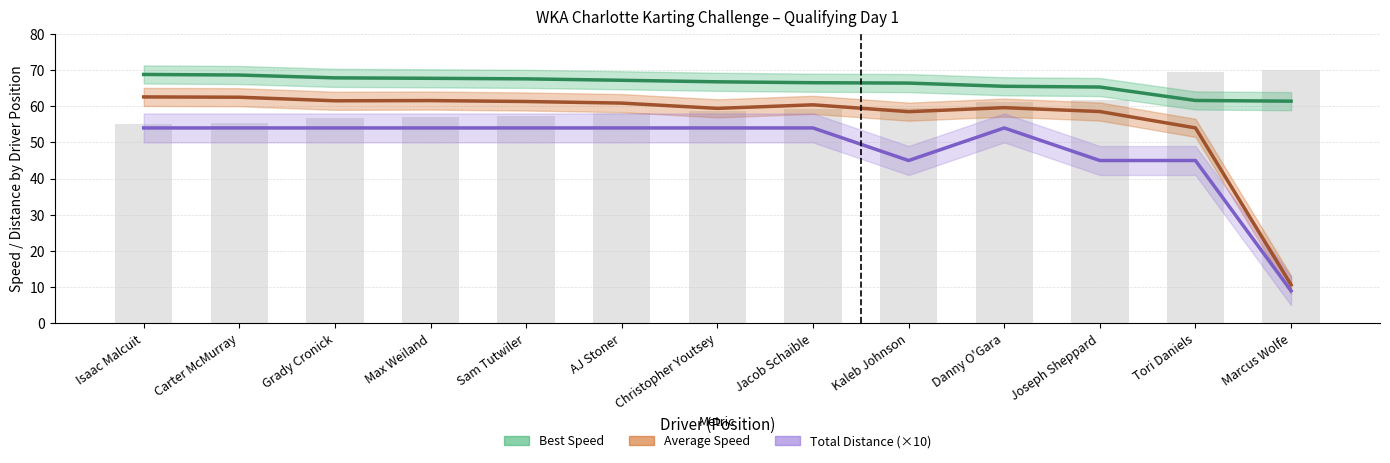

What is the value of the Average Speed bar at the 10th from the left?

59.6